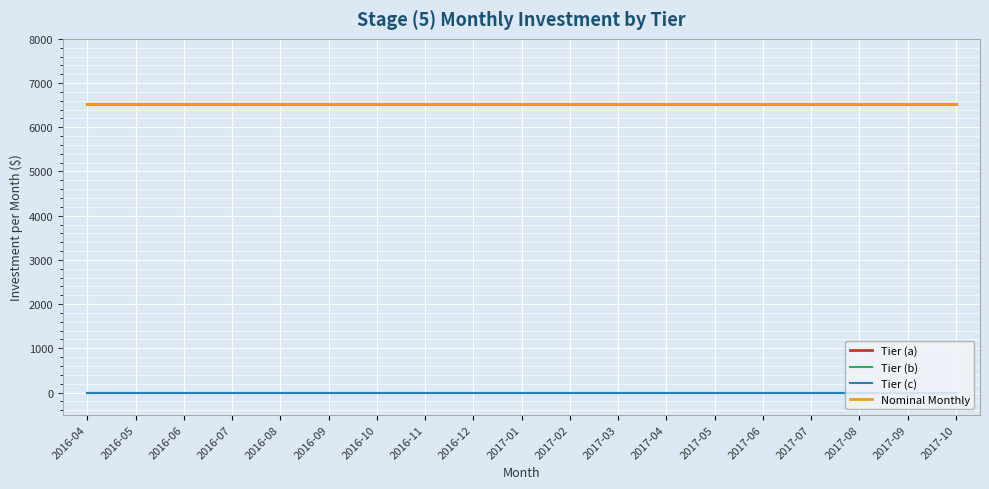

Does the chart display data point markers on the line(s)?

No